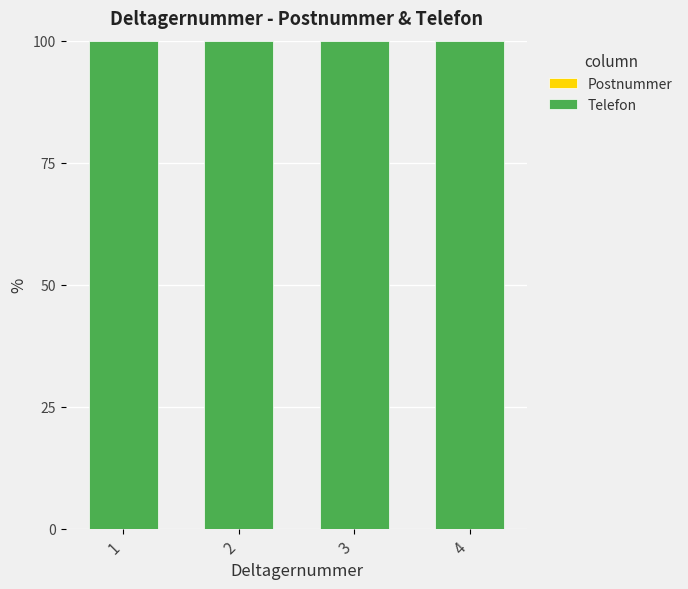

What is the total value across all series at 4?

100.0